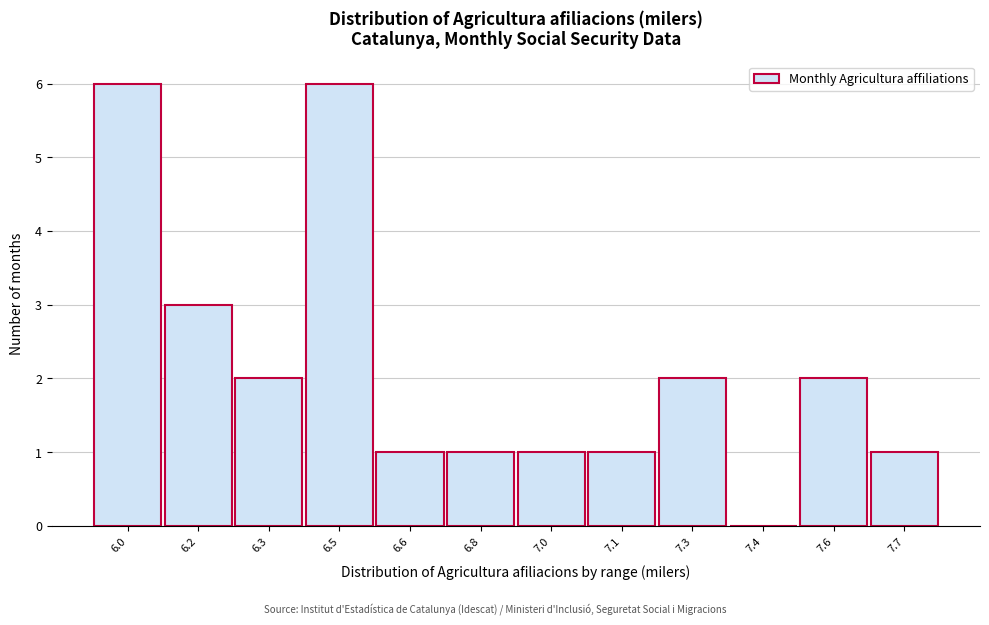

Reading right to left, transcribe all the data shown in this chart.

7.7=1	7.6=2	7.4=0	7.3=2	7.1=1	7.0=1	6.8=1	6.6=1	6.5=6	6.3=2	6.2=3	6.0=6